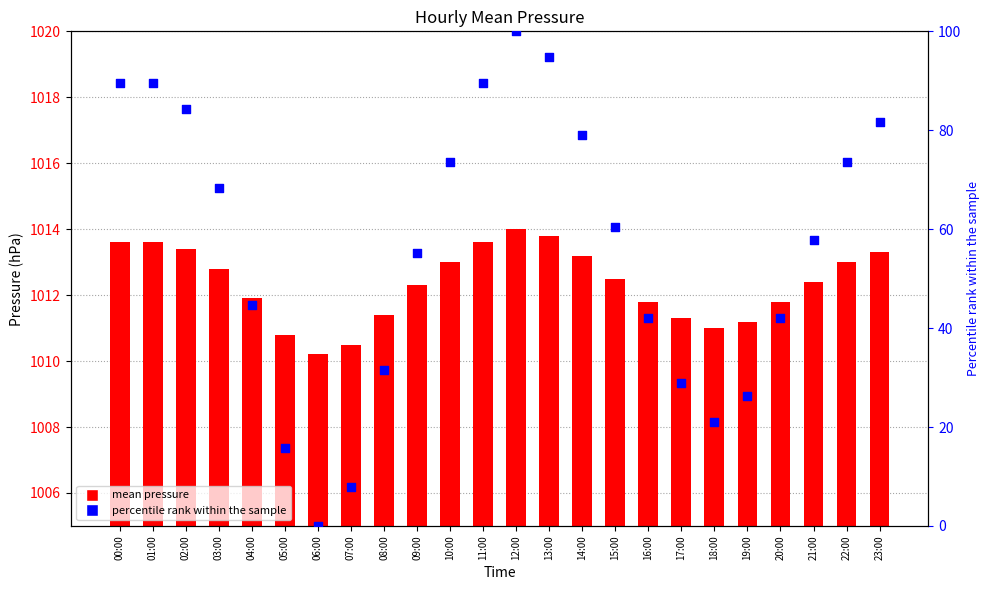

Which series reaches the minimum Y coordinate?

percentile rank